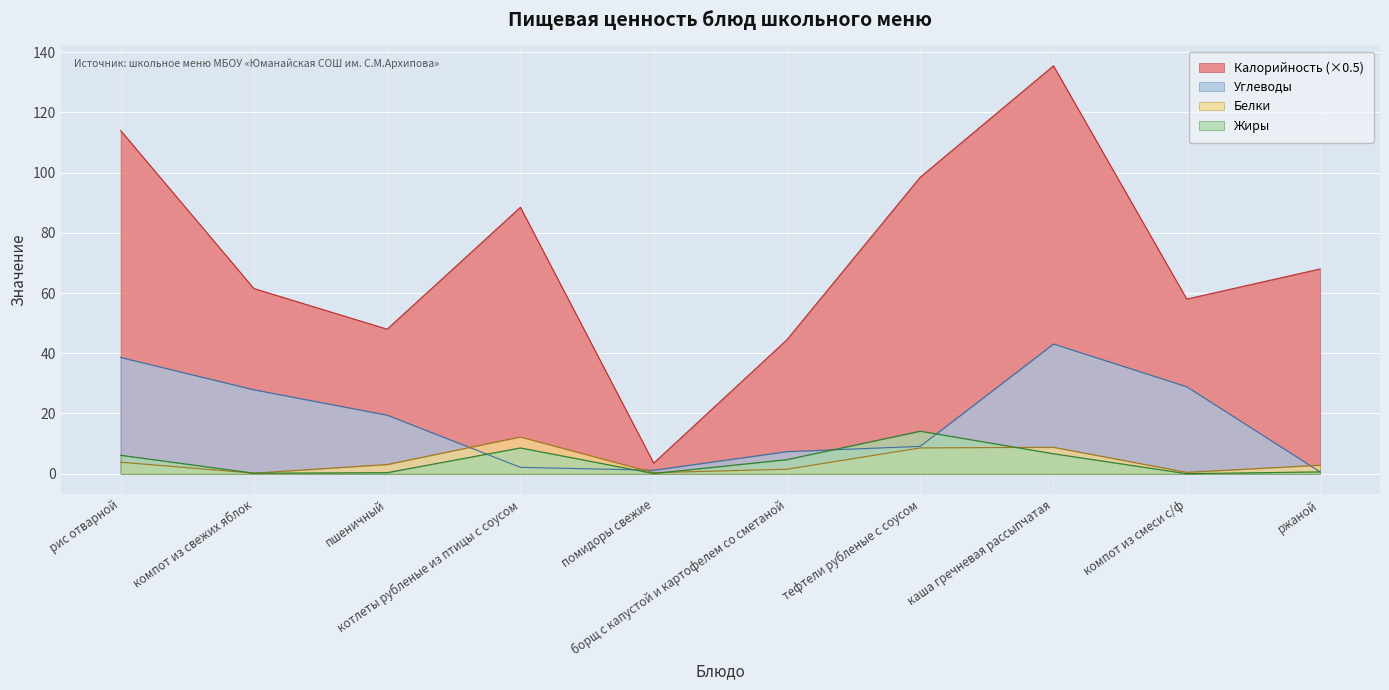

Where is the first local maximum for Белки?

котлеты рубленые из птицы с соусом